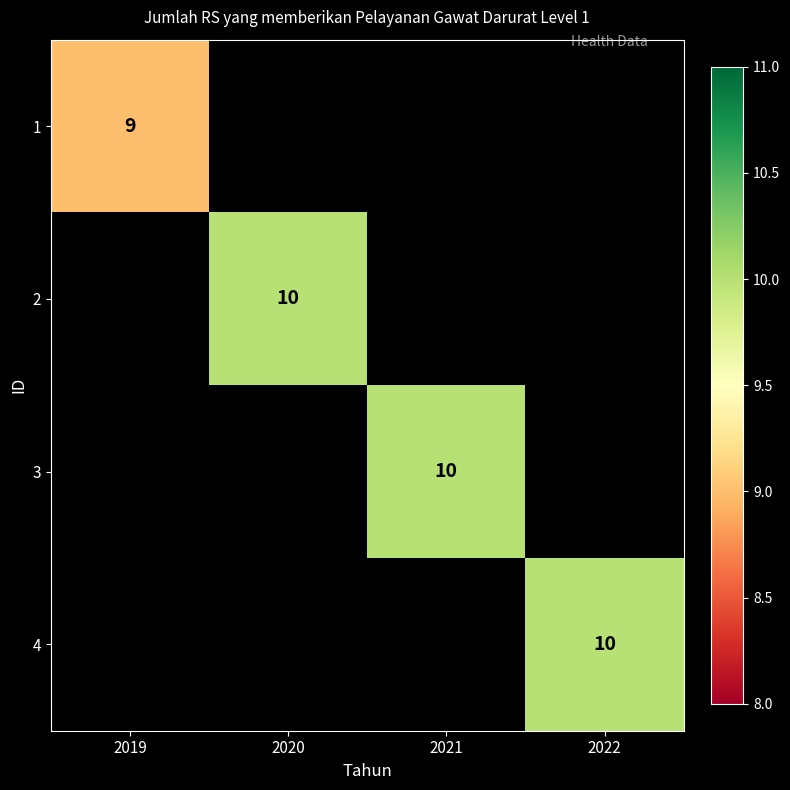

True or false: 2 has a value of 10 at 2020.

True